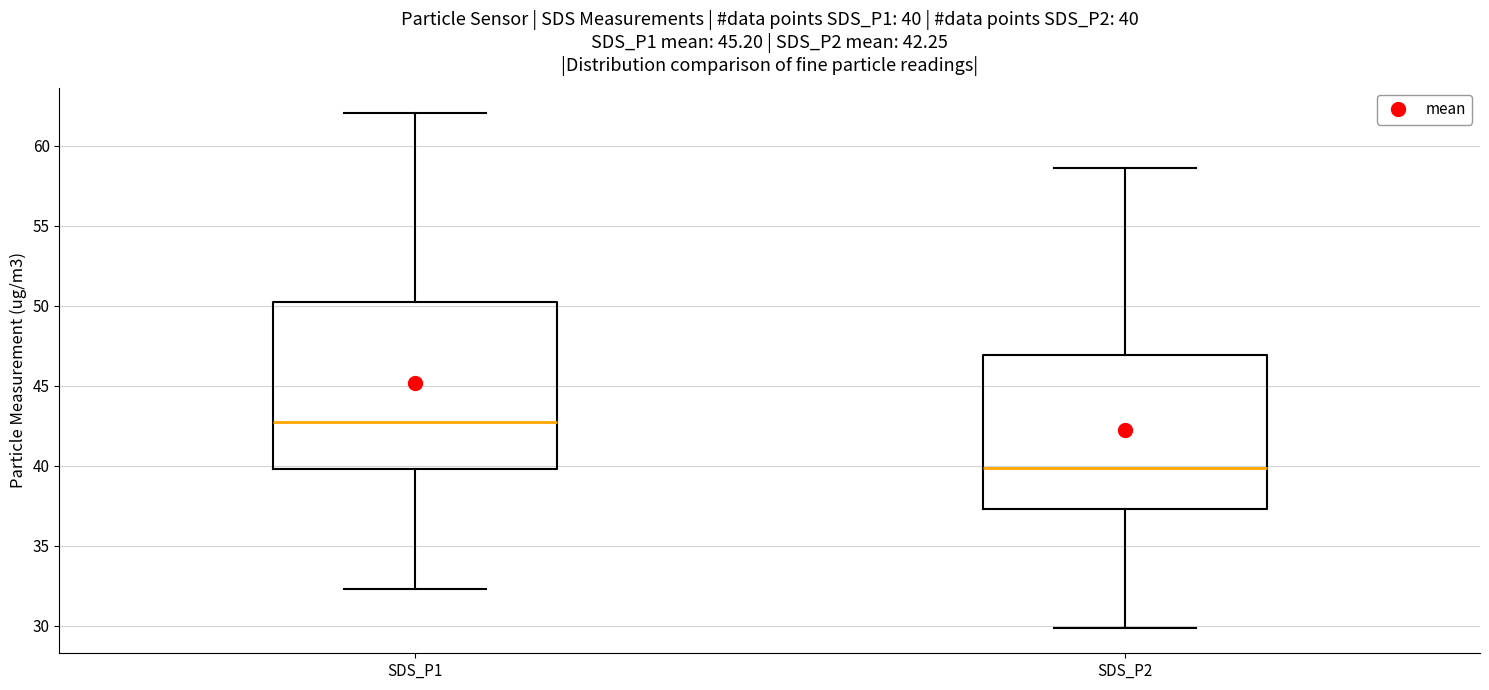

Which box's median line is the highest?

SDS_P1